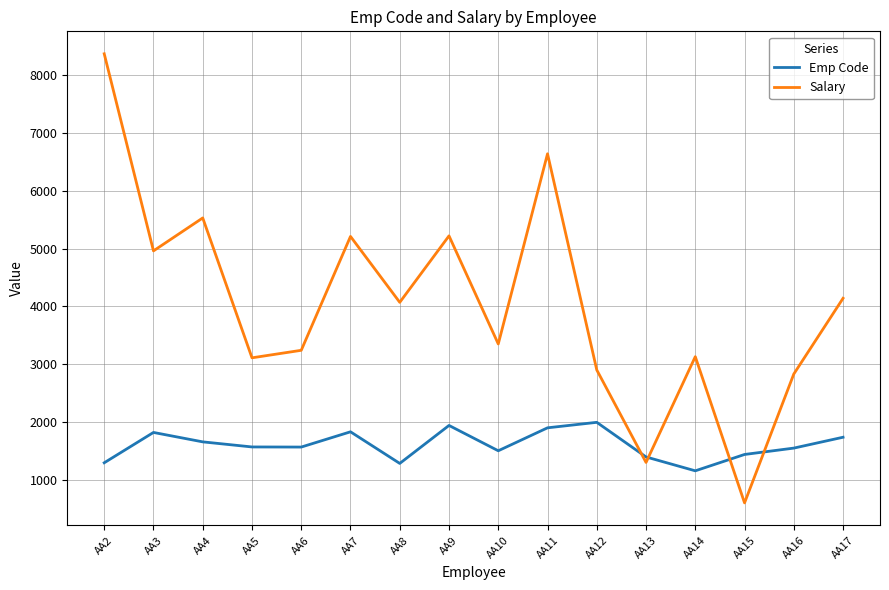

What is the approximate value of Salary at AA7, to the nearest 10?

5210